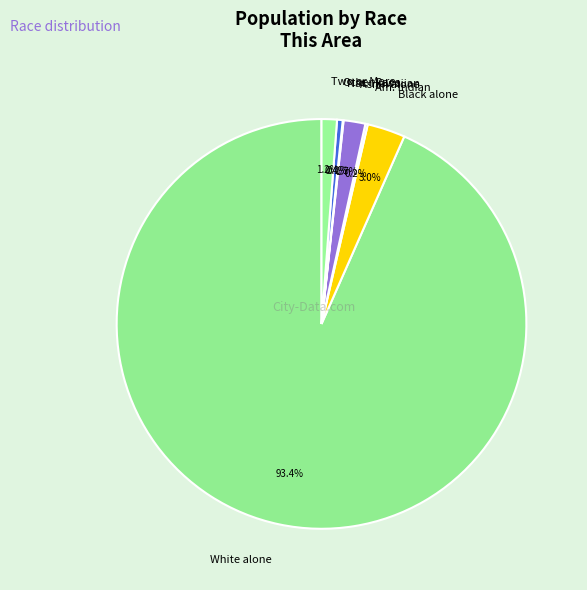

What is the ratio of the value at Two or More to the value at Other Race?

2.7